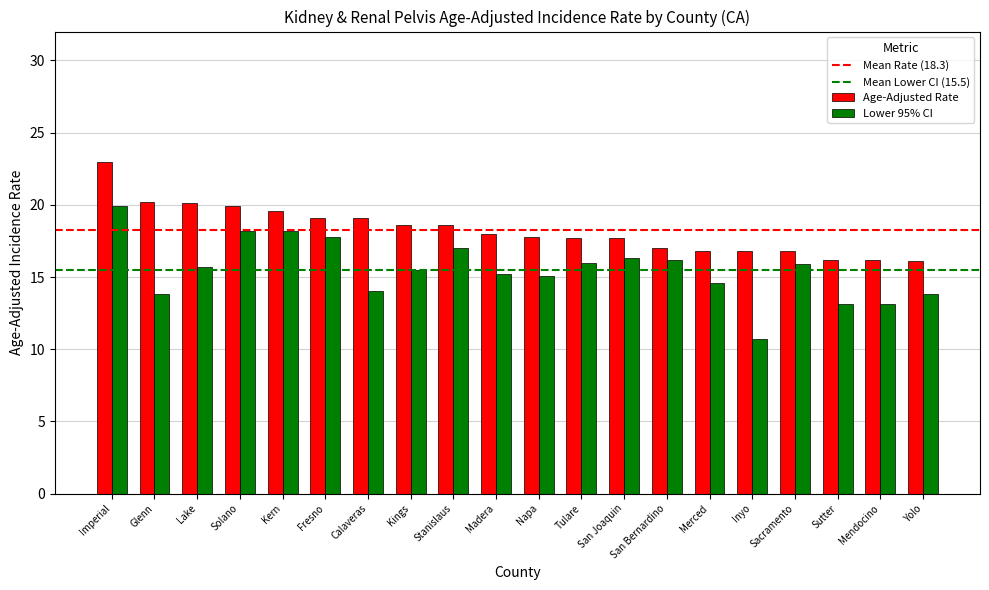

Between Imperial and Stanislaus, which series saw the biggest shift?

Age-Adjusted Rate